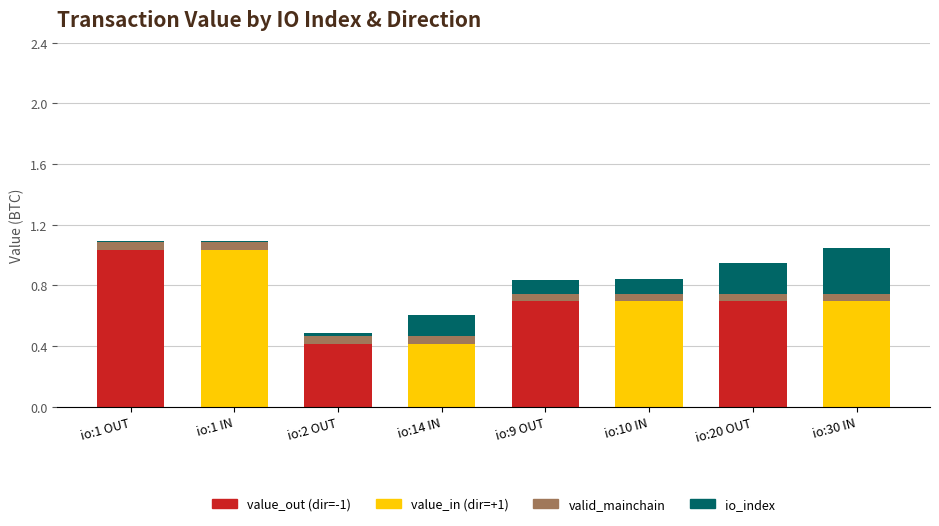

What is the total value across all series at io:9 OUT?

0.8